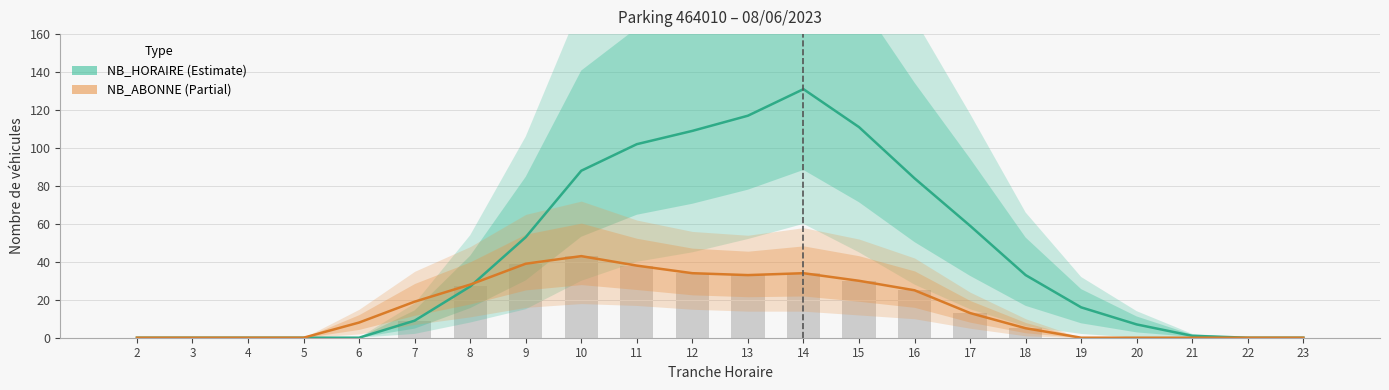

Is it true that NB_ABONNE equals 27 at 3?

False